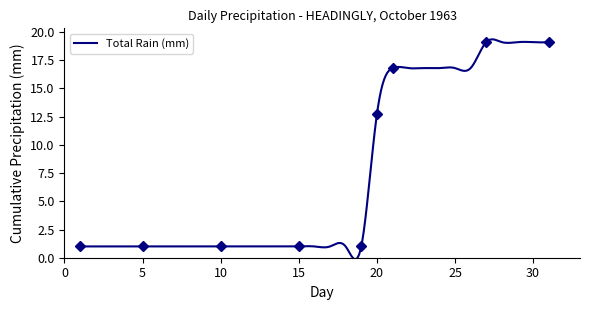

What is the maximum value for Total Rain (mm)?

19.3